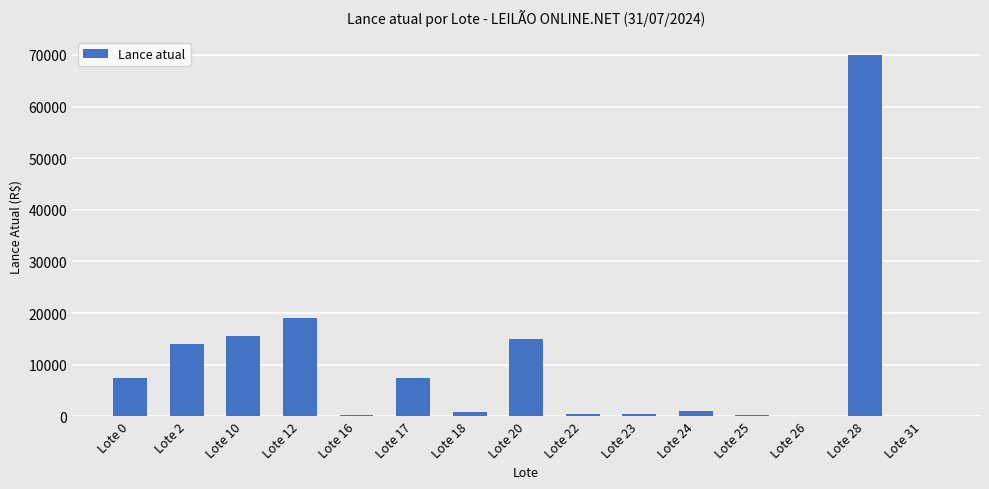

What is the greatest value displayed?

70000